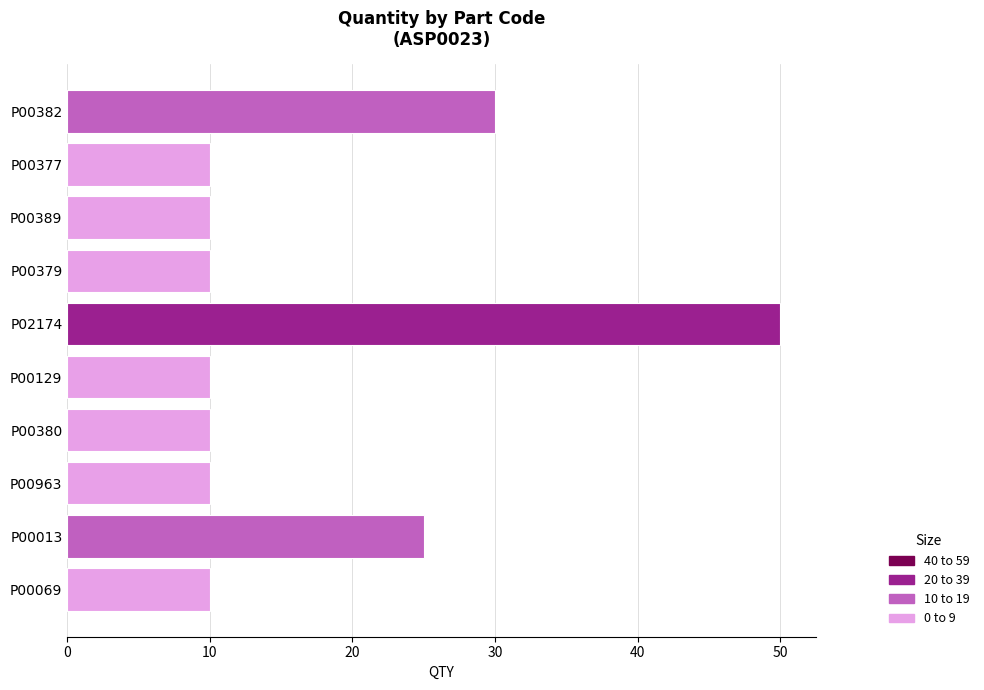

True or false: the data shows 2 at P00380.

False